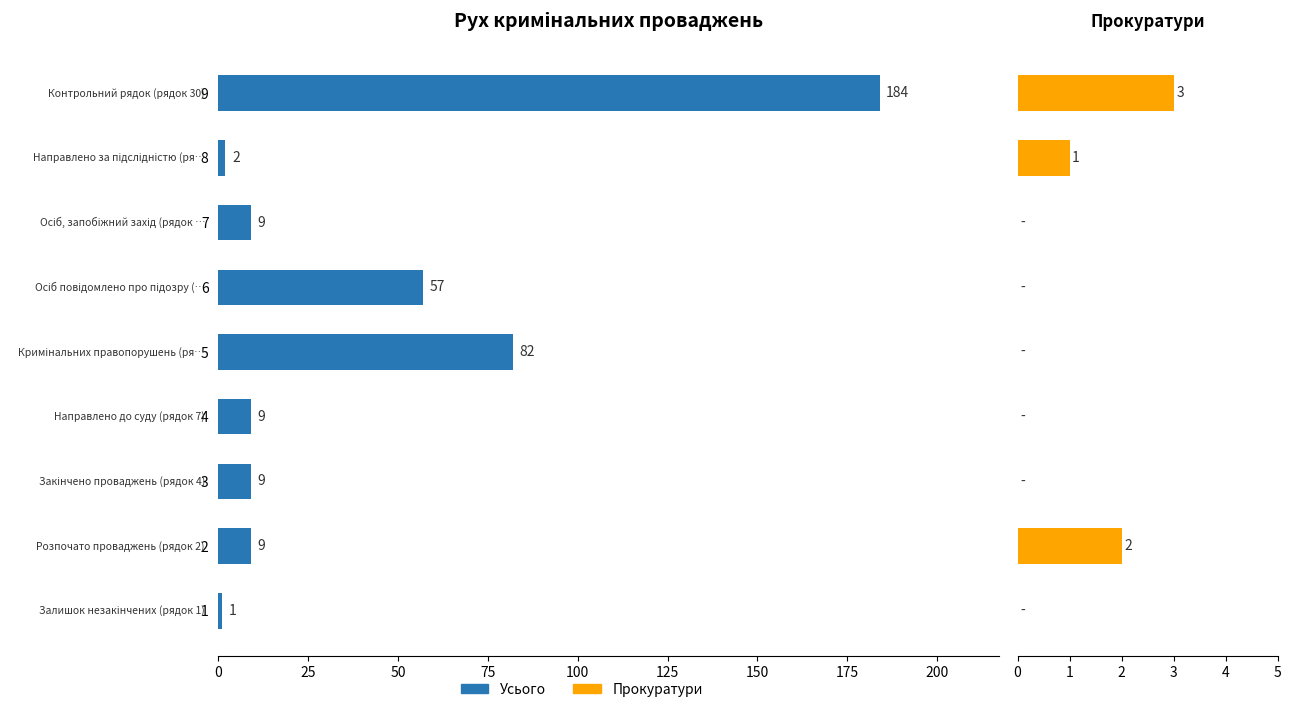

List the series in order of their overall mean, highest first.

Усього, Прокуратури